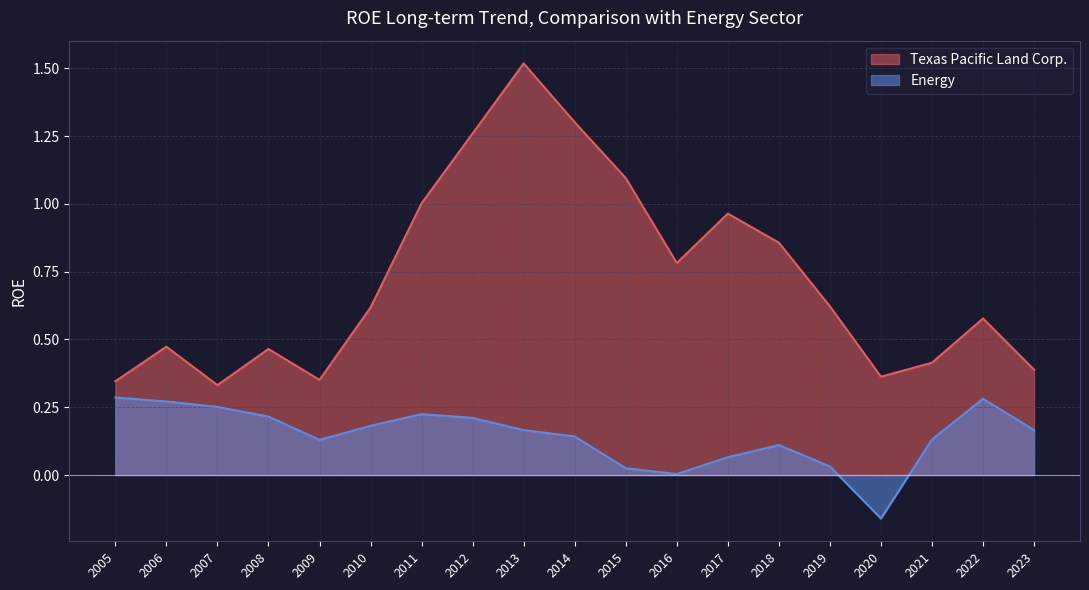

Where is the first local minimum for Texas Pacific Land Corp.?

2007